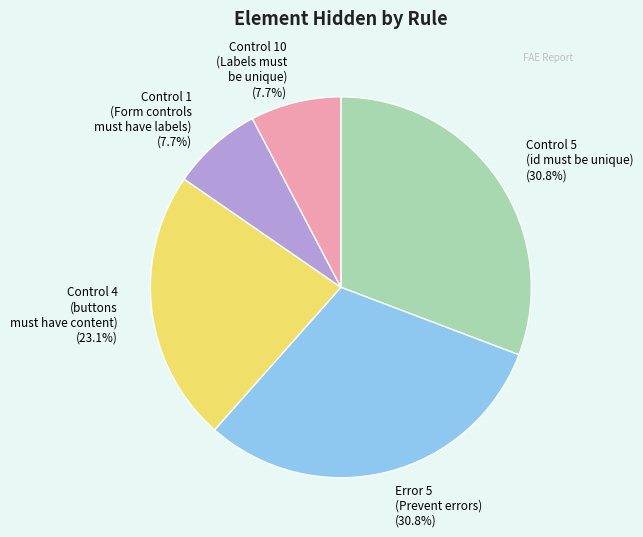

Is there any slice that represents more than half of the pie?

No